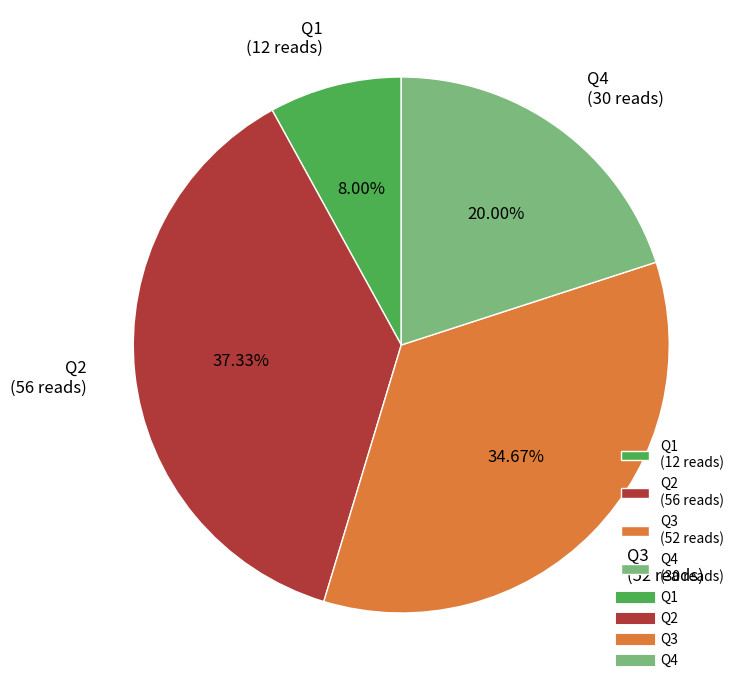

Combined, do Q3 and Q4 account for over 50%?

Yes